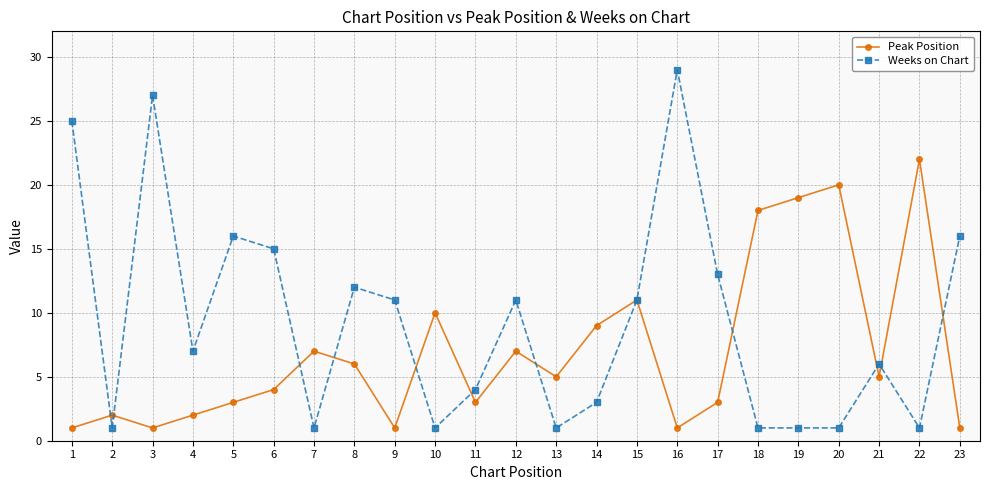

What is the value of the Weeks on Chart point at the 13th from the left?

1